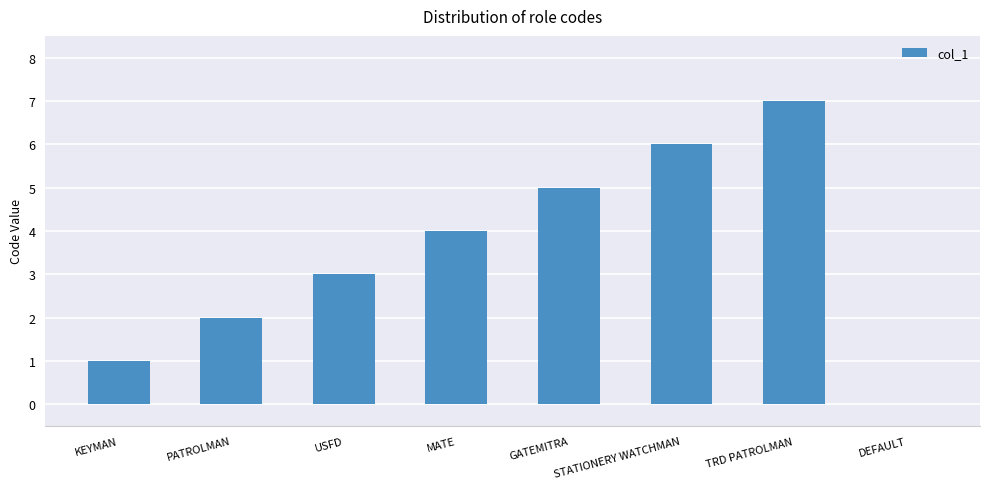

How many values are between 2 and 6?

5